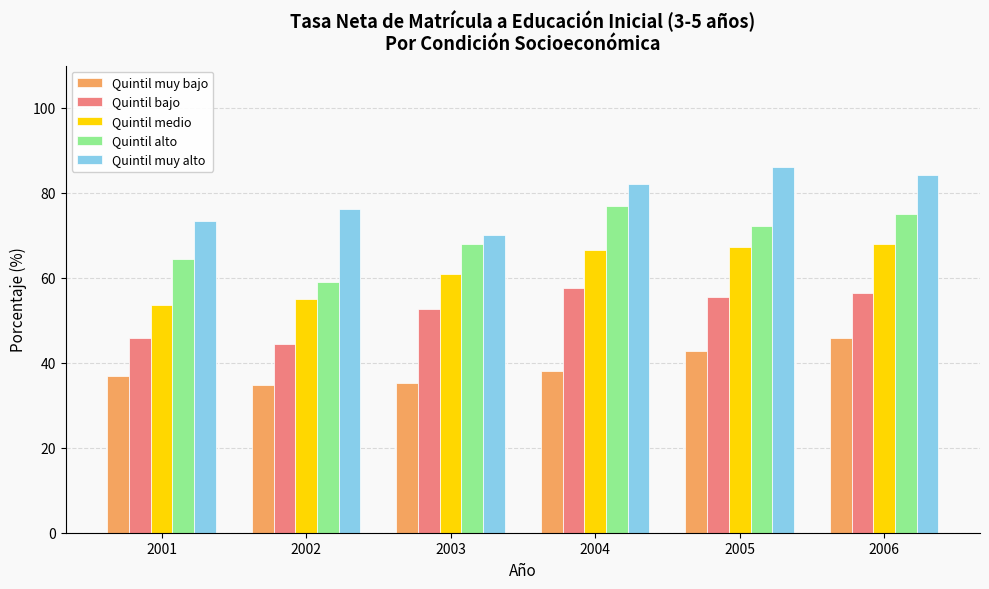

What is the difference between the Quintil alto values at 2002 and 2001?

5.3